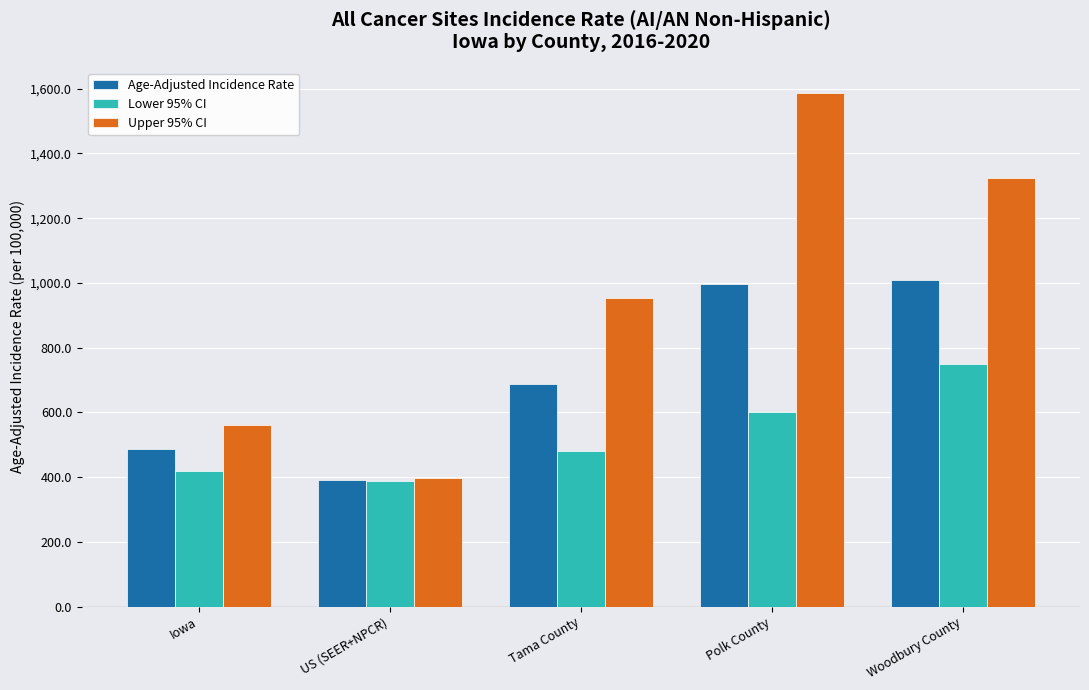

Which series has the largest range (max minus min)?

Upper 95% CI